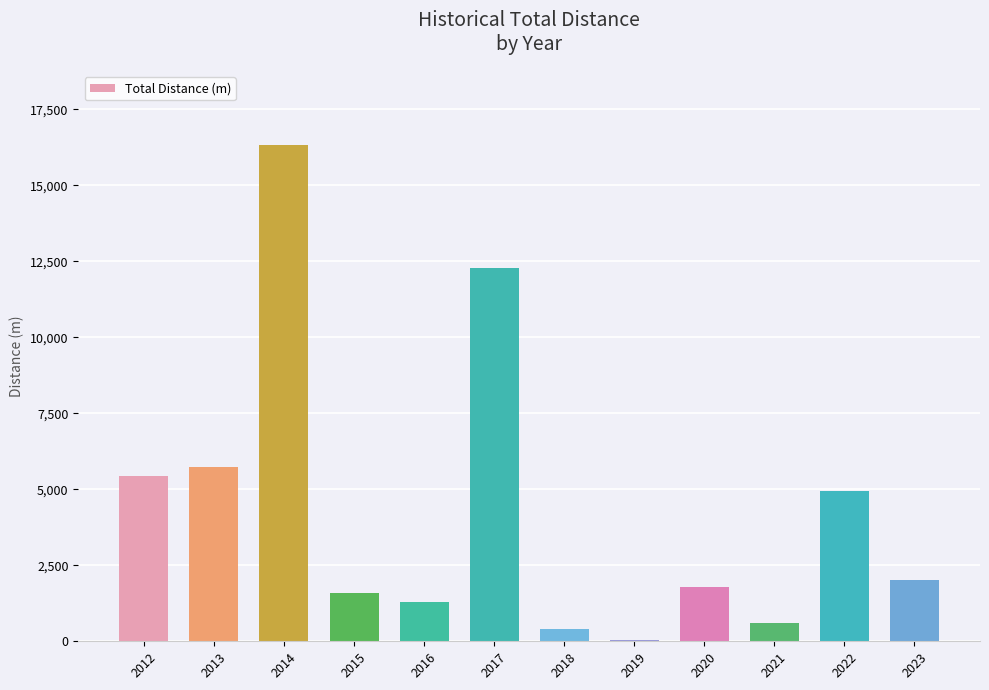

What is the sum of all values?

52447